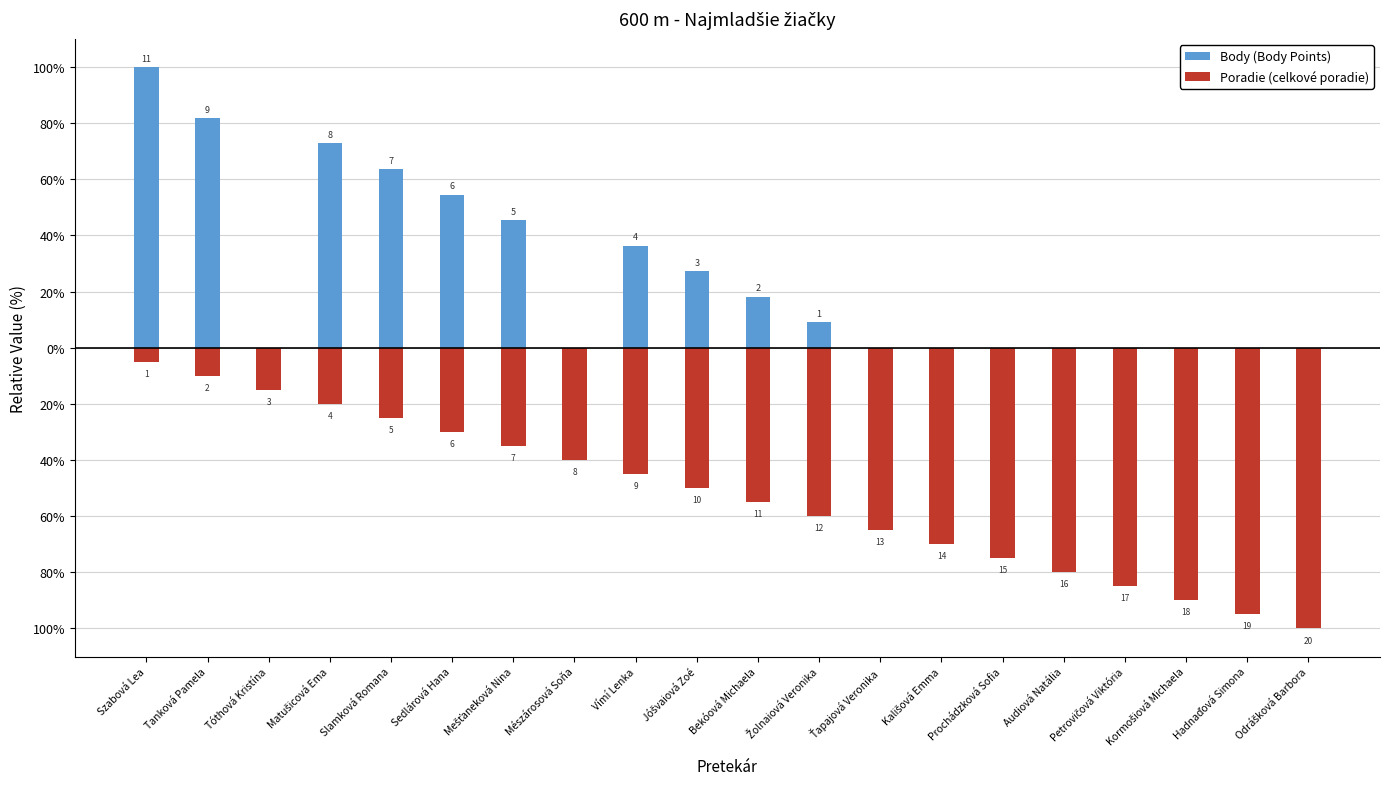

At Tanková Pamela, list the series in order from largest to smallest.

Body (Body Points), Poradie (celkové poradie)